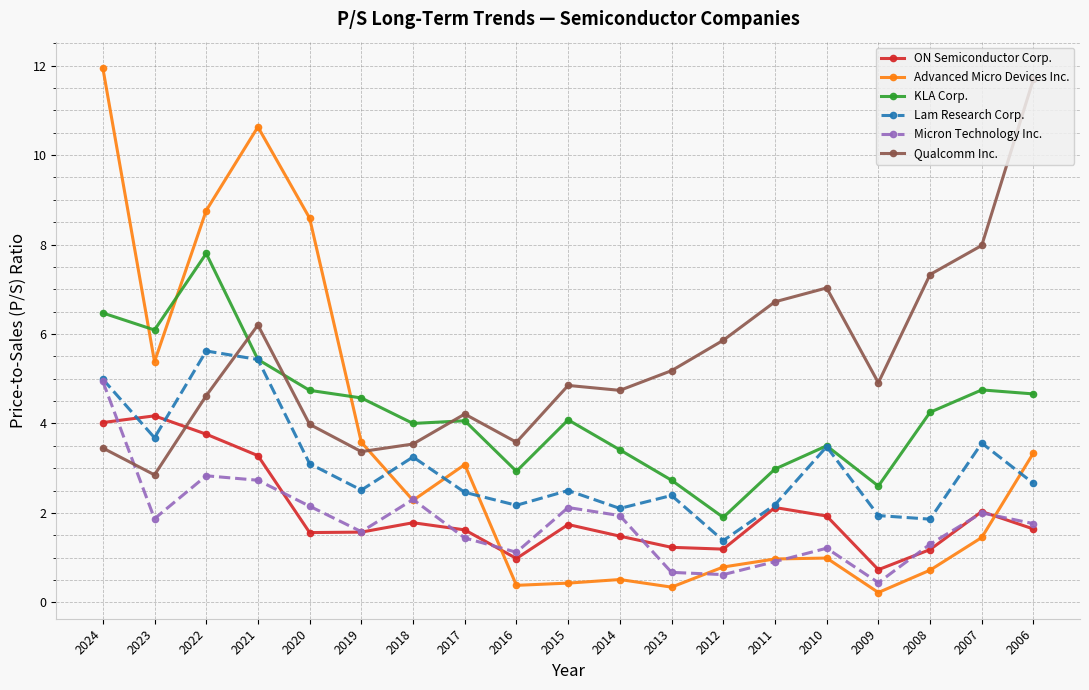

Where is the first local maximum for Advanced Micro Devices Inc.?

2021